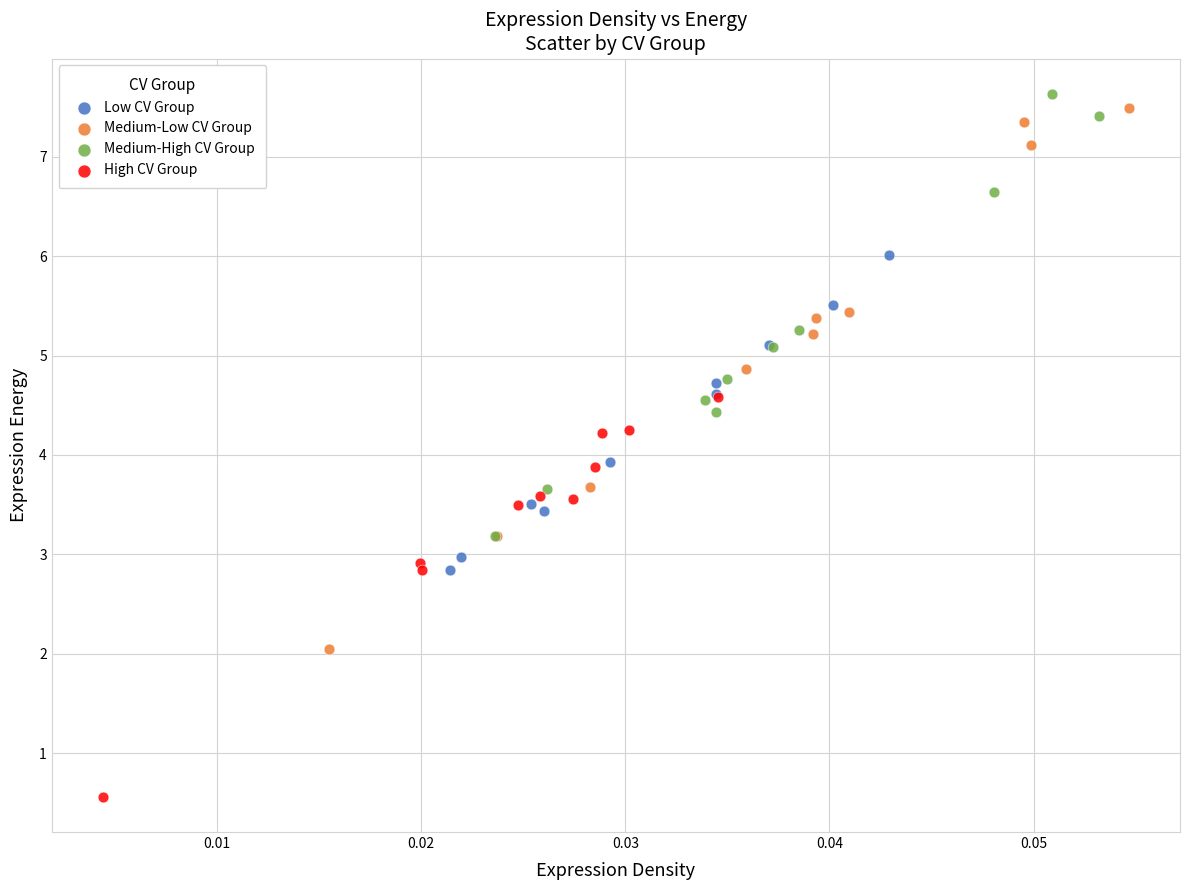

Which series reaches the minimum Y coordinate?

High CV Group